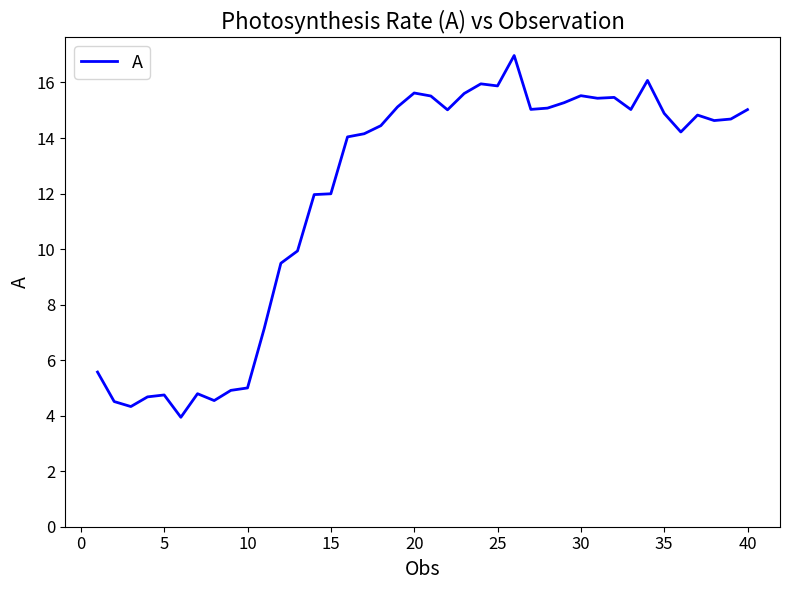

What is the minimum value shown in the chart?

3.9